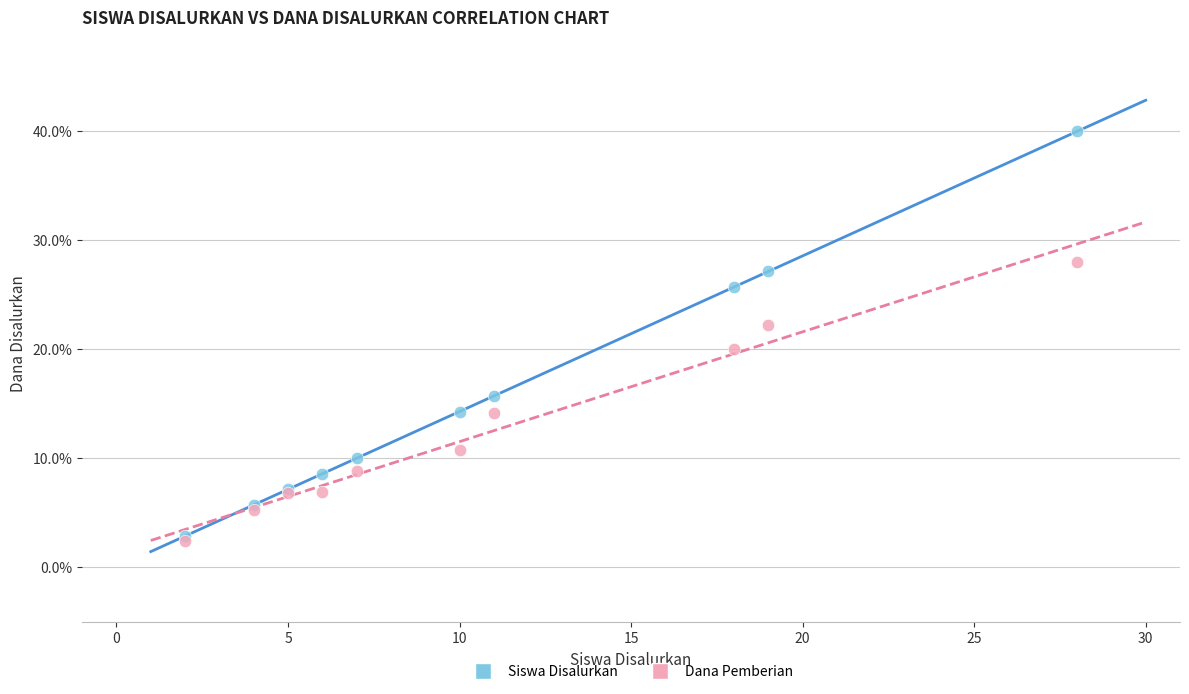

Which series contains the highest Y value?

Siswa Disalurkan